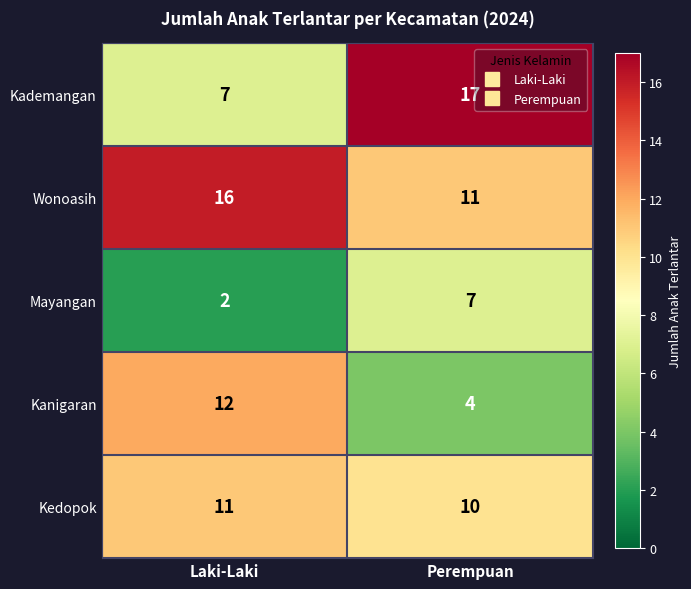

True or false: Kedopok has a value of 10 at Perempuan.

True